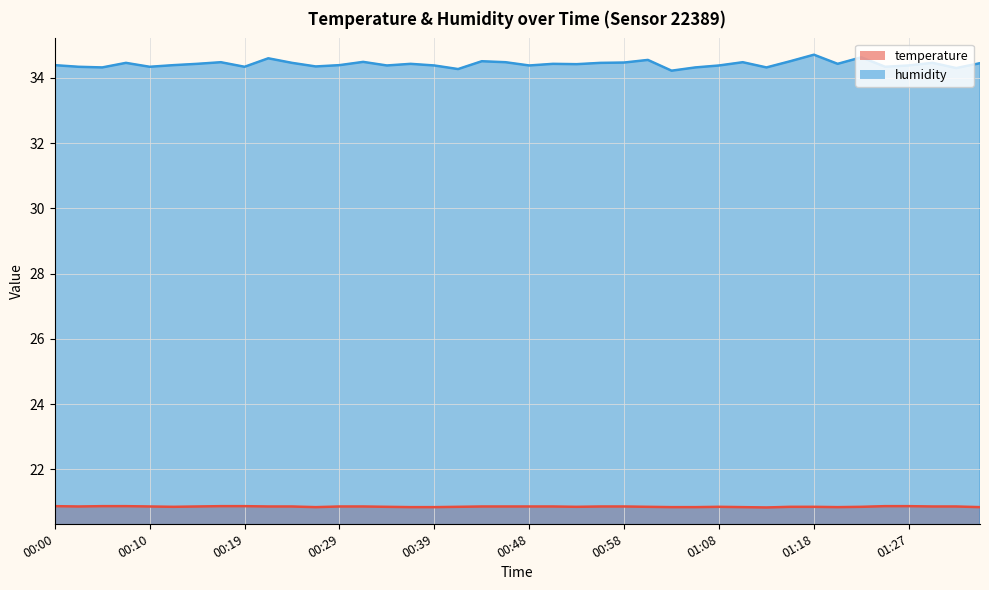

Which series has the largest total across all categories?

humidity